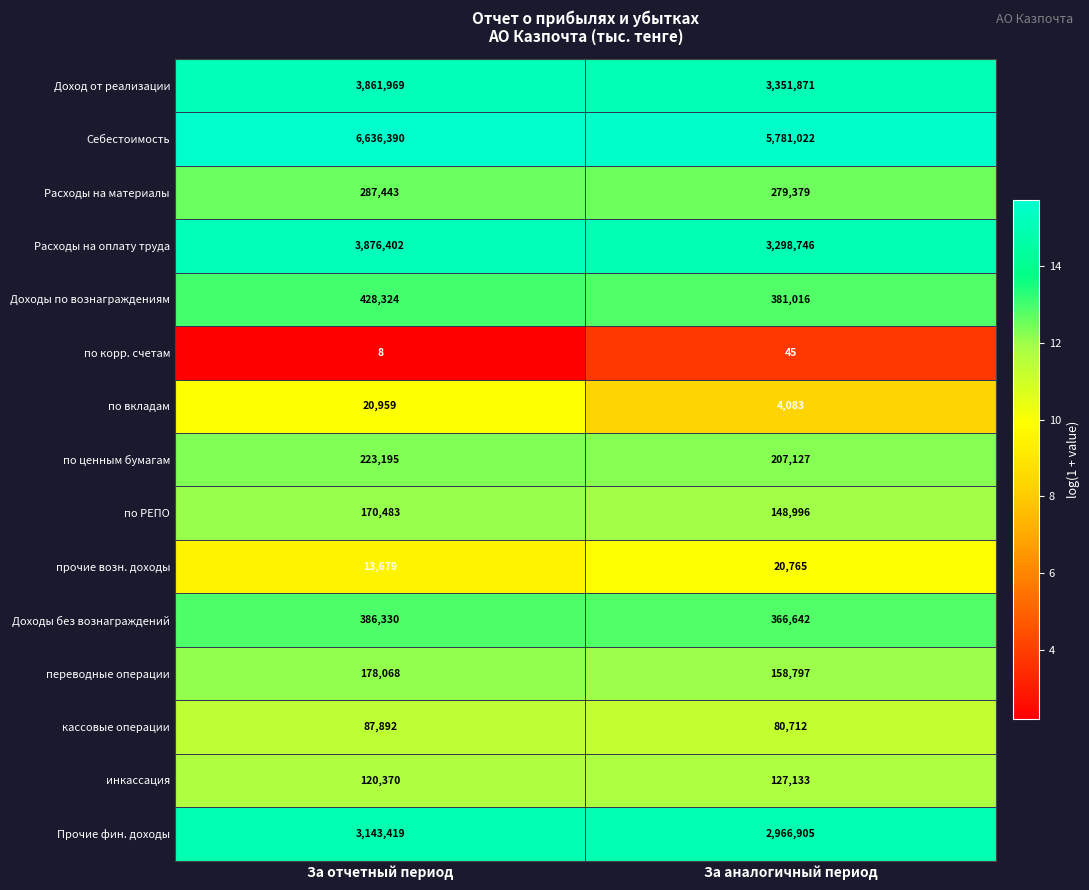

What is the approximate value of по вкладам at За аналогичный период, to the nearest 10?

4080